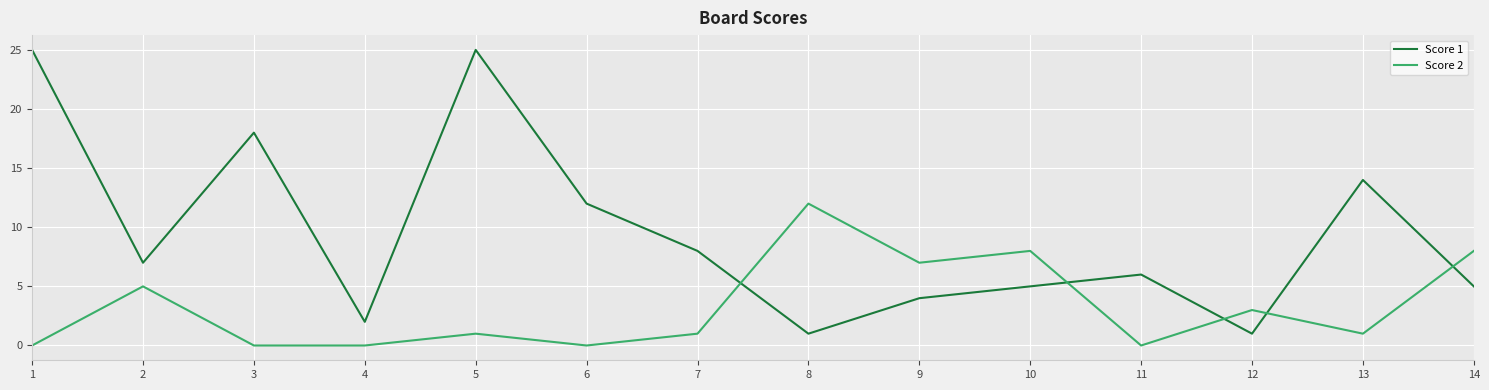

Reading right to left, list all the values displayed in this chart.

Score 1: 14=5	13=14	12=1	11=6	10=5	9=4	8=1	7=8	6=12	5=25	4=2	3=18	2=7	1=25
Score 2: 14=8	13=1	12=3	11=0	10=8	9=7	8=12	7=1	6=0	5=1	4=0	3=0	2=5	1=0